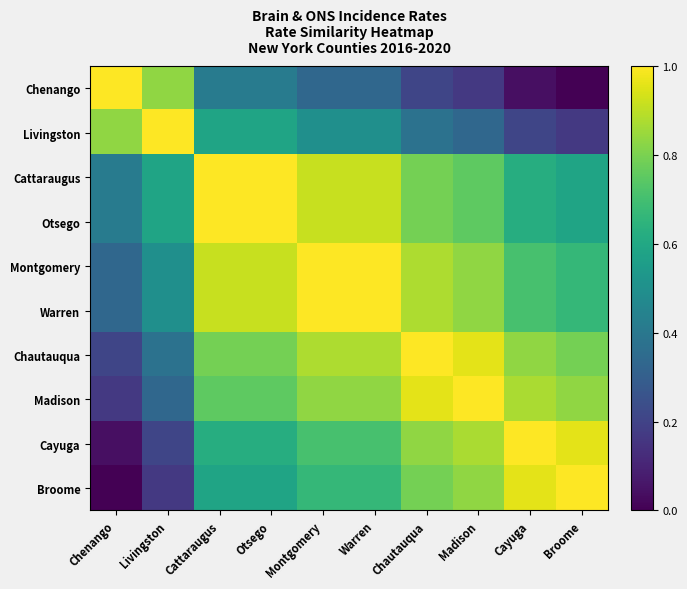

At Cayuga, list the series in order from largest to smallest.

Cayuga, Broome, Madison, Chautauqua, Montgomery, Warren, Cattaraugus, Otsego, Livingston, Chenango